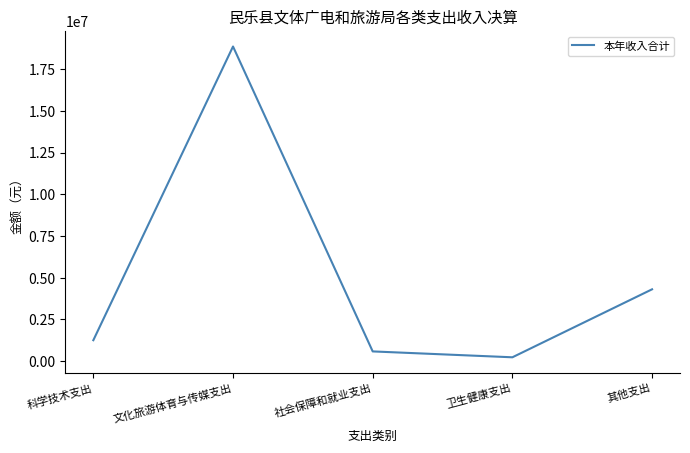

How many interior local valleys (lower than both neighbors) does the data have?

1